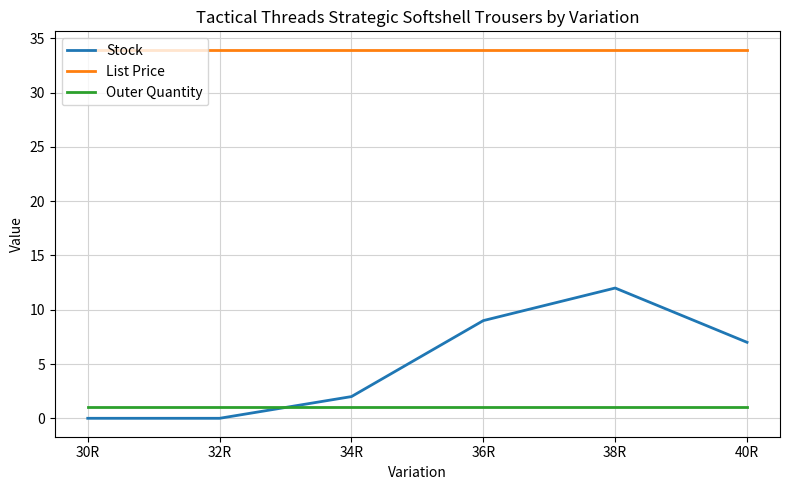

Reading right to left, list all the values displayed in this chart.

Stock: 40R=7.0	38R=12.0	36R=9.0	34R=2.0	32R=0.0	30R=0.0
List Price: 40R=34.0	38R=34.0	36R=34.0	34R=34.0	32R=34.0	30R=34.0
Outer Quantity: 40R=1.0	38R=1.0	36R=1.0	34R=1.0	32R=1.0	30R=1.0